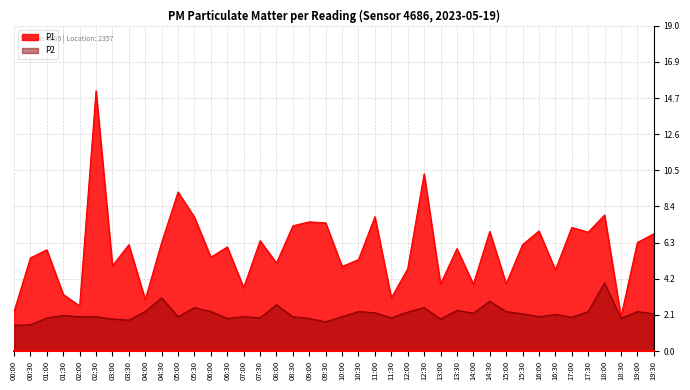

Reading left to right, extract all data points from this chart.

P1: 00:00=2.3	00:30=5.4	01:00=5.9	01:30=3.3	02:00=2.6	02:30=15.2	03:00=5.0	03:30=6.2	04:00=3.0	04:30=6.3	05:00=9.3	05:30=7.8	06:00=5.5	06:30=6.1	07:00=3.7	07:30=6.4	08:00=5.1	08:30=7.3	09:00=7.5	09:30=7.5	10:00=4.9	10:30=5.3	11:00=7.8	11:30=3.1	12:00=4.8	12:30=10.3	13:00=3.9	13:30=6.0	14:00=3.9	14:30=7.0	15:00=3.9	15:30=6.2	16:00=7.0	16:30=4.7	17:00=7.2	17:30=6.9	18:00=7.9	18:30=2.0	19:00=6.3	19:30=6.8
P2: 00:00=1.5	00:30=1.5	01:00=1.9	01:30=2.1	02:00=2.0	02:30=2.0	03:00=1.9	03:30=1.8	04:00=2.3	04:30=3.1	05:00=2.0	05:30=2.5	06:00=2.3	06:30=1.9	07:00=2.0	07:30=1.9	08:00=2.7	08:30=2.0	09:00=1.9	09:30=1.7	10:00=2.0	10:30=2.3	11:00=2.2	11:30=1.9	12:00=2.3	12:30=2.5	13:00=1.9	13:30=2.4	14:00=2.2	14:30=2.9	15:00=2.3	15:30=2.2	16:00=2.0	16:30=2.1	17:00=2.0	17:30=2.3	18:00=4.0	18:30=1.9	19:00=2.3	19:30=2.2